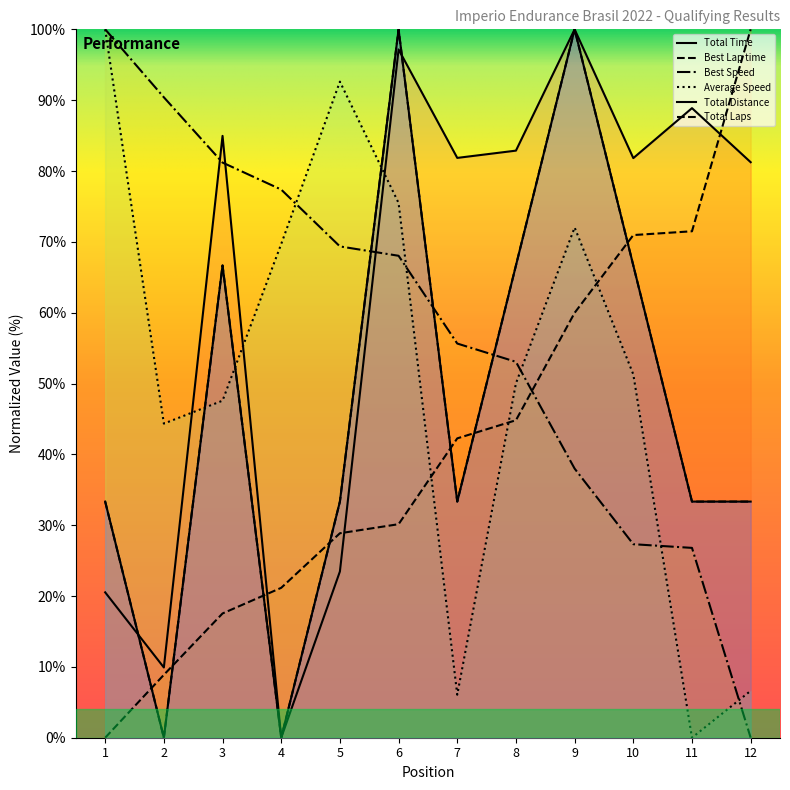

How many data points in Best Speed are above 68?

6